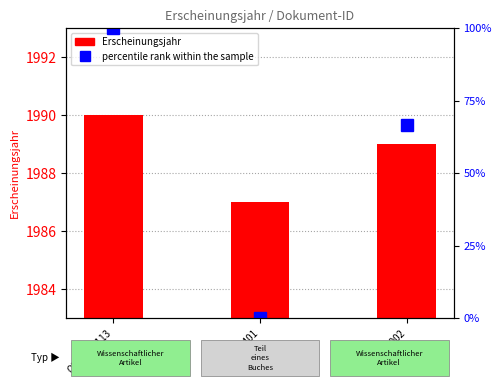

List the series in order of their overall mean, highest first.

Erscheinungsjahr, percentile rank within the sample